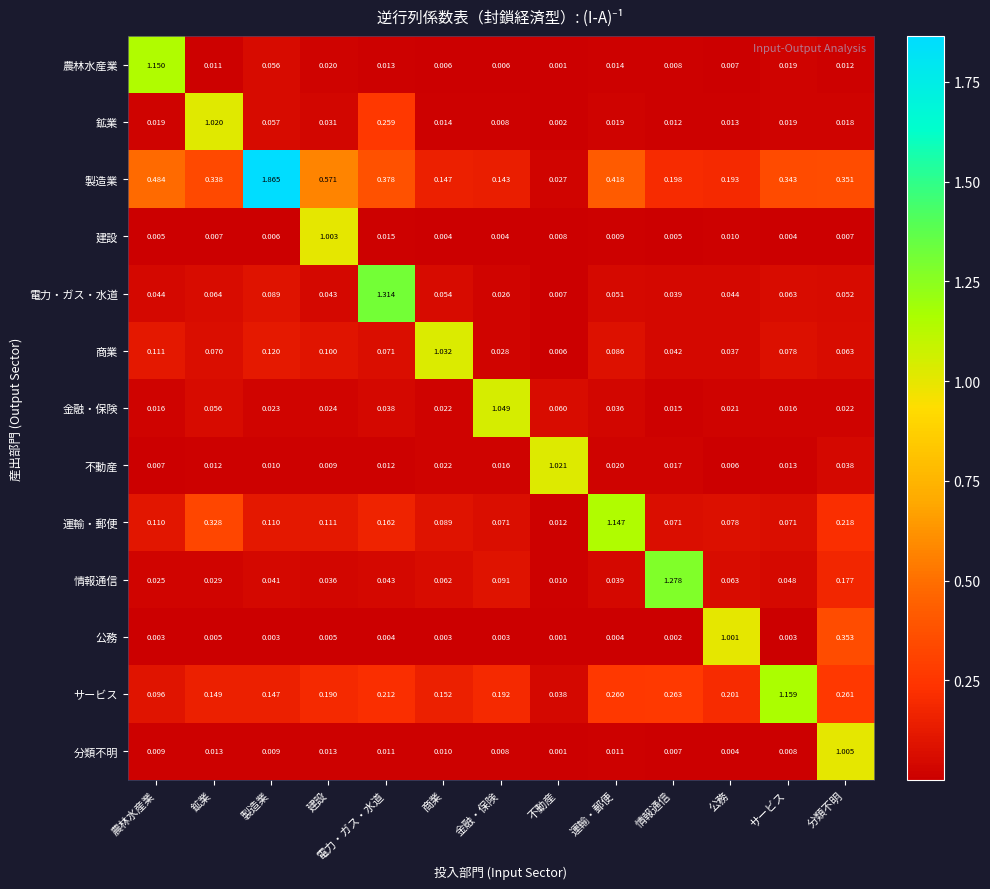

What is the total value across all series at 建設?

2.2